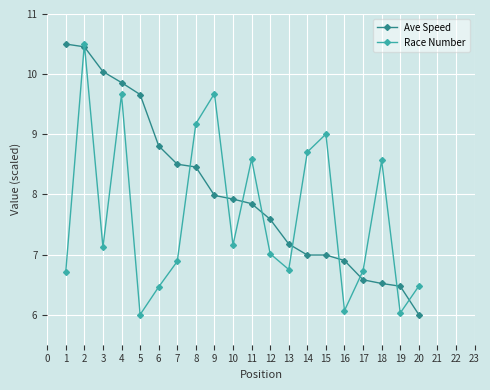

Which category has the lowest value in the Ave Speed series?

20